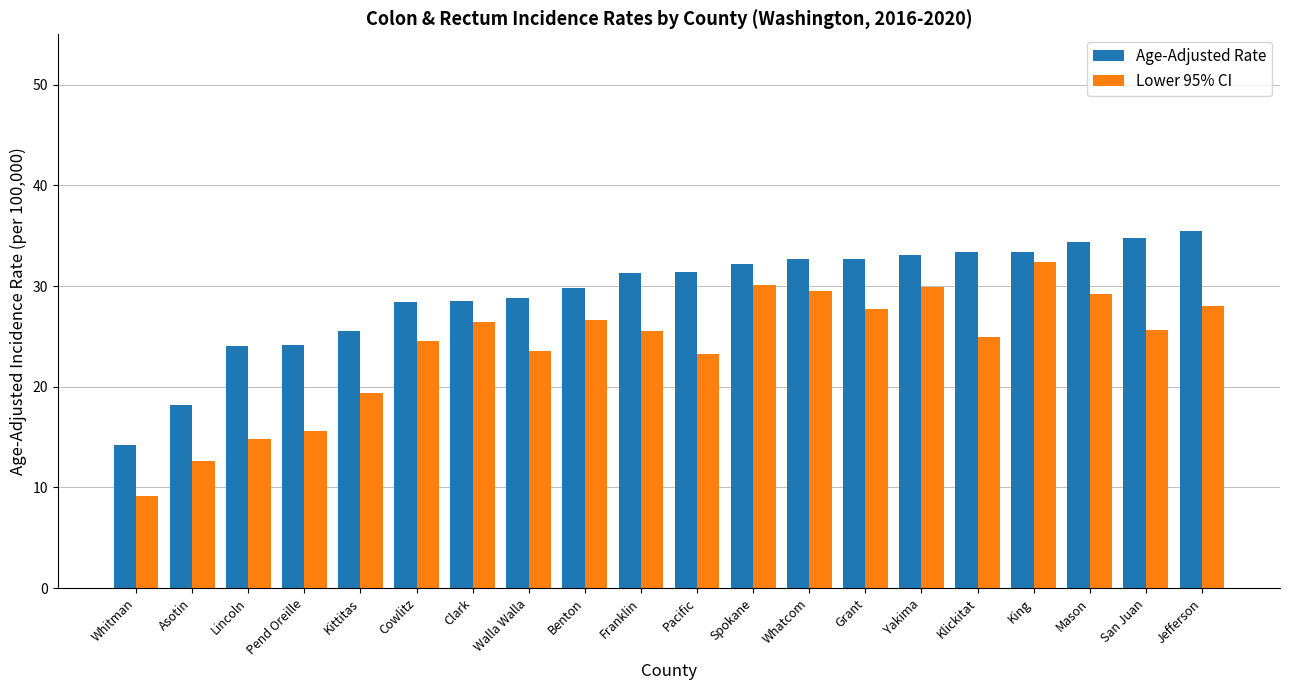

Rank the series by their average value, from lowest to highest.

Lower 95% CI, Age-Adjusted Rate